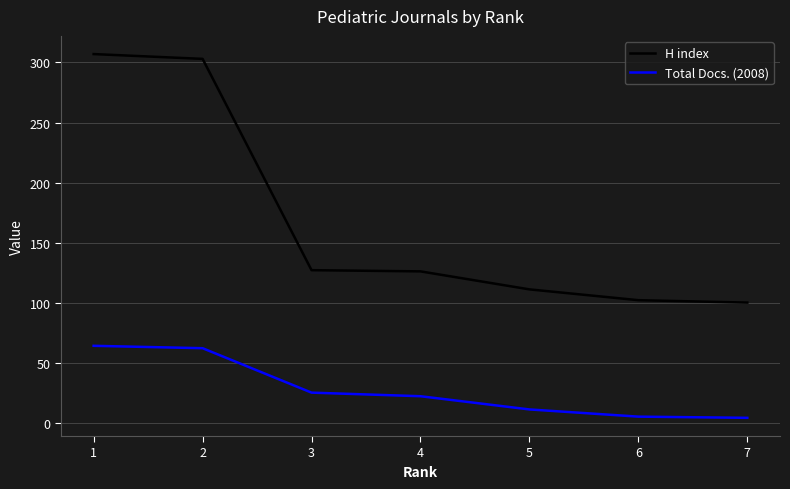

What is the maximum value shown in the chart?

307